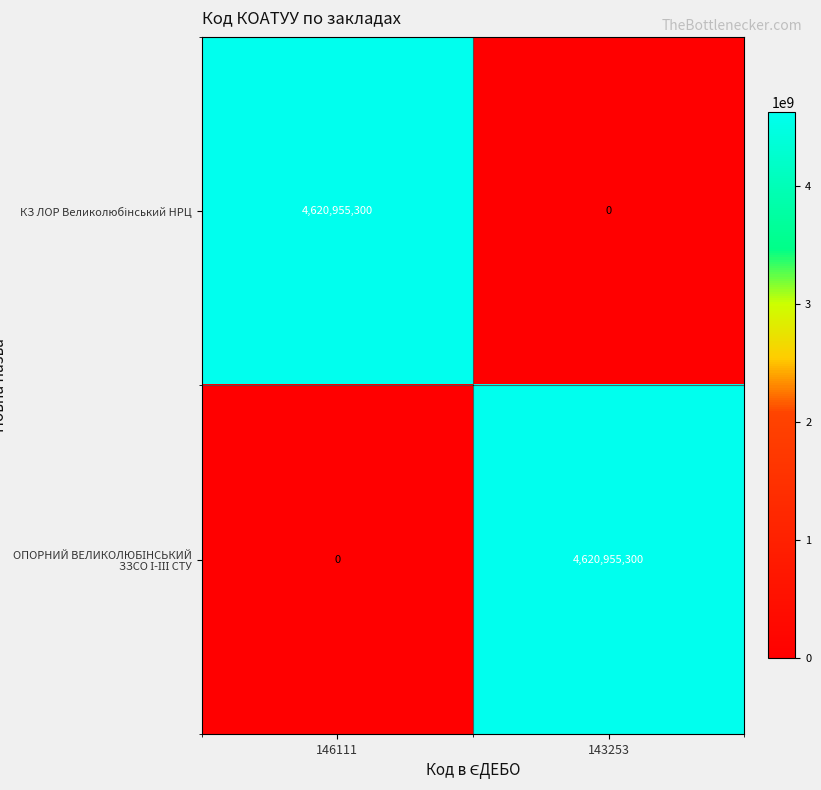

How many categories are shown in the chart?

2